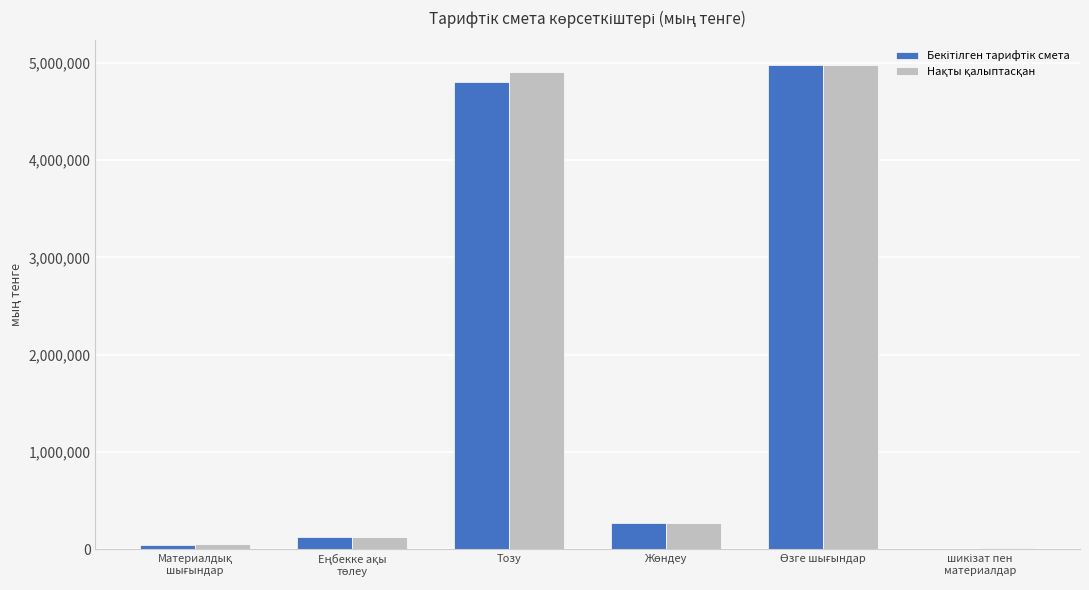

What is the total value across all series at Тозу?

9709329.3